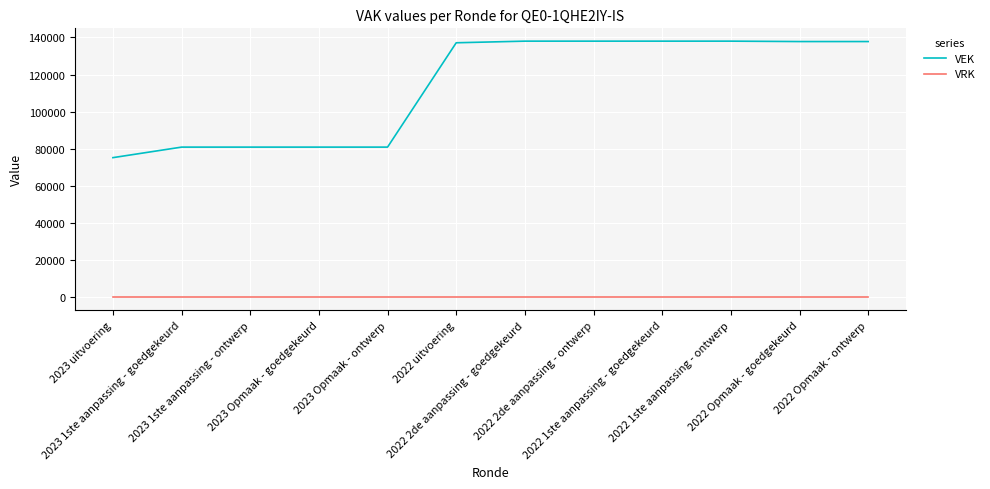

List the series in order of their overall mean, lowest first.

VRK, VEK